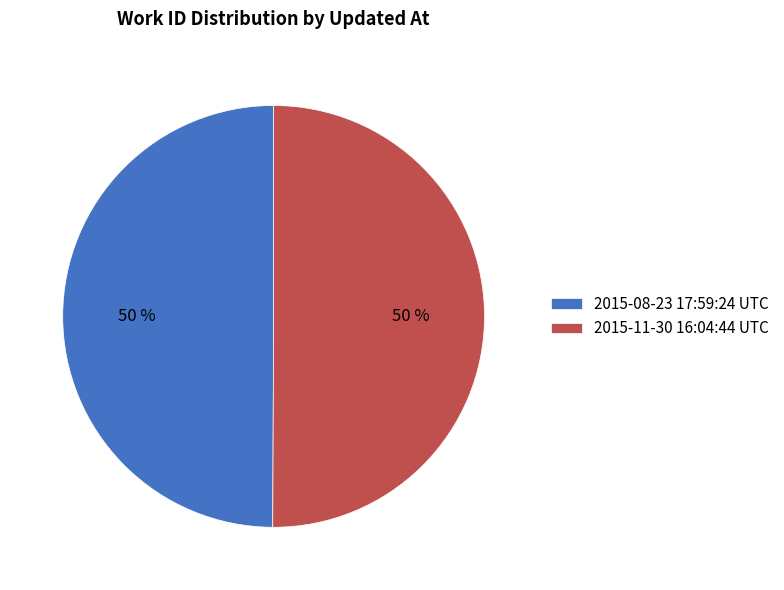

Is the sum of 2015-08-23 17:59:24 UTC and 2015-11-30 16:04:44 UTC greater than half?

Yes